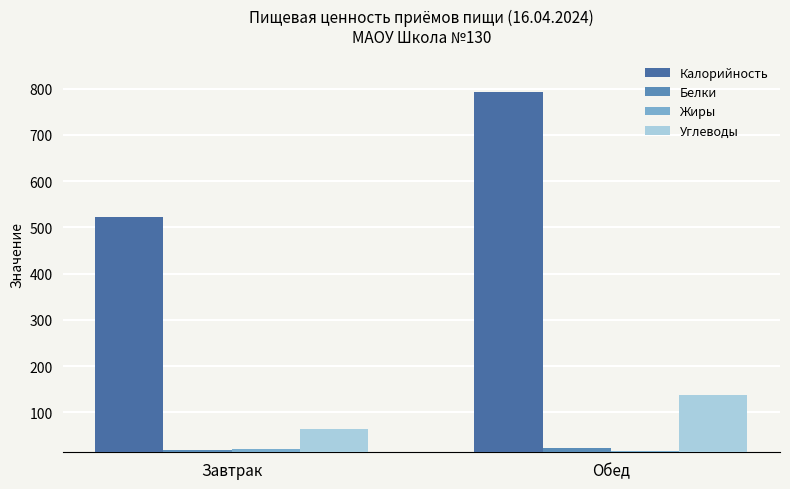

Which series has the largest total across all categories?

Калорийность